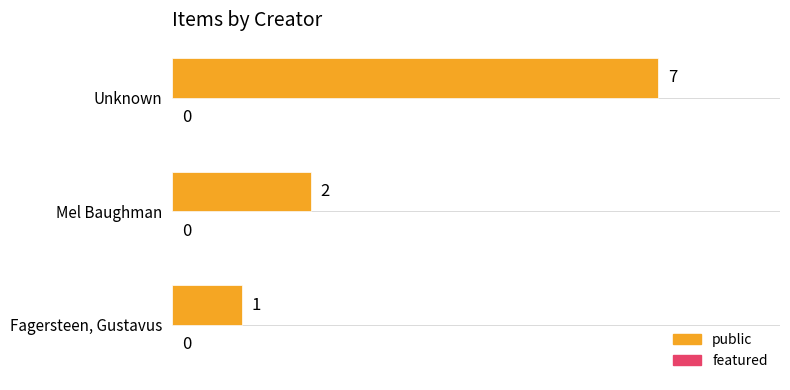

What is the smallest value displayed?

1